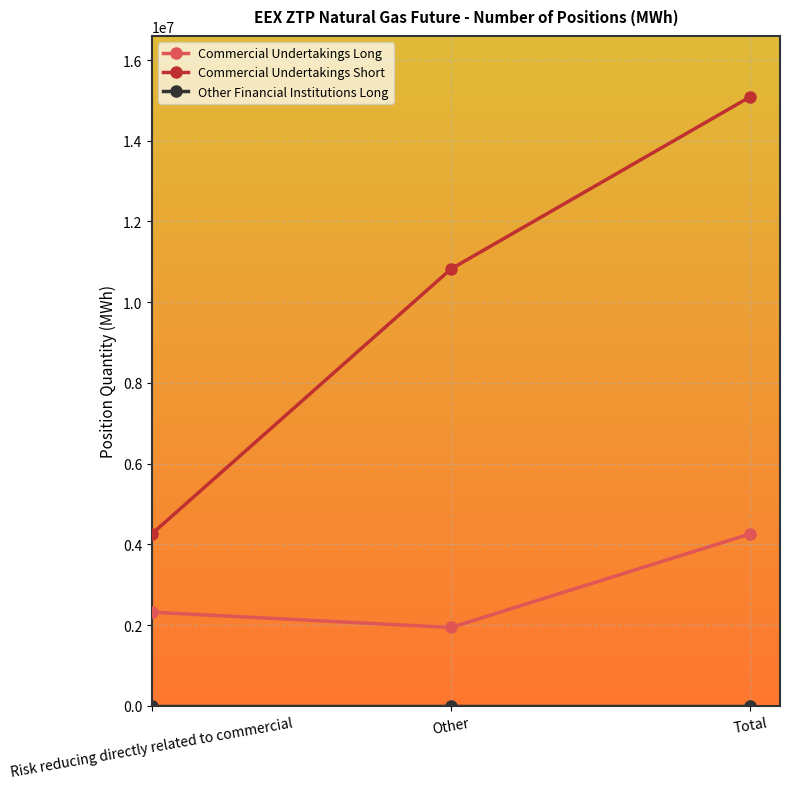

What is the sum of the Commercial Undertakings Long values at Risk reducing directly related to commercial and Total?

6579115